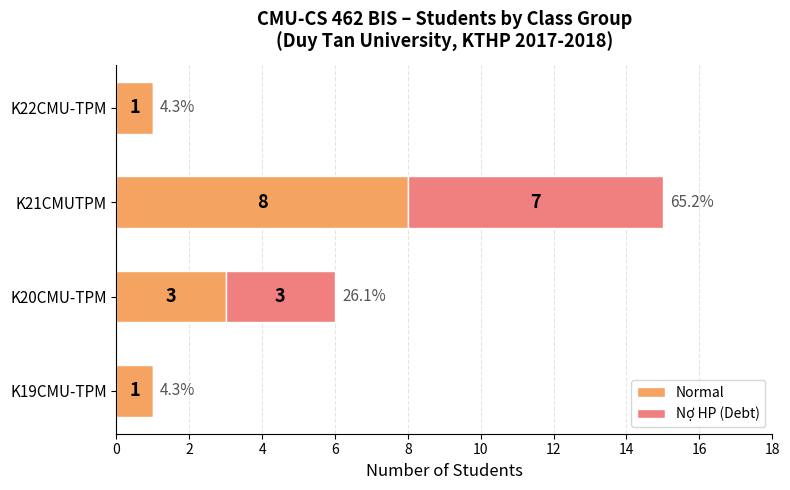

What is the sum of all Normal values?

13